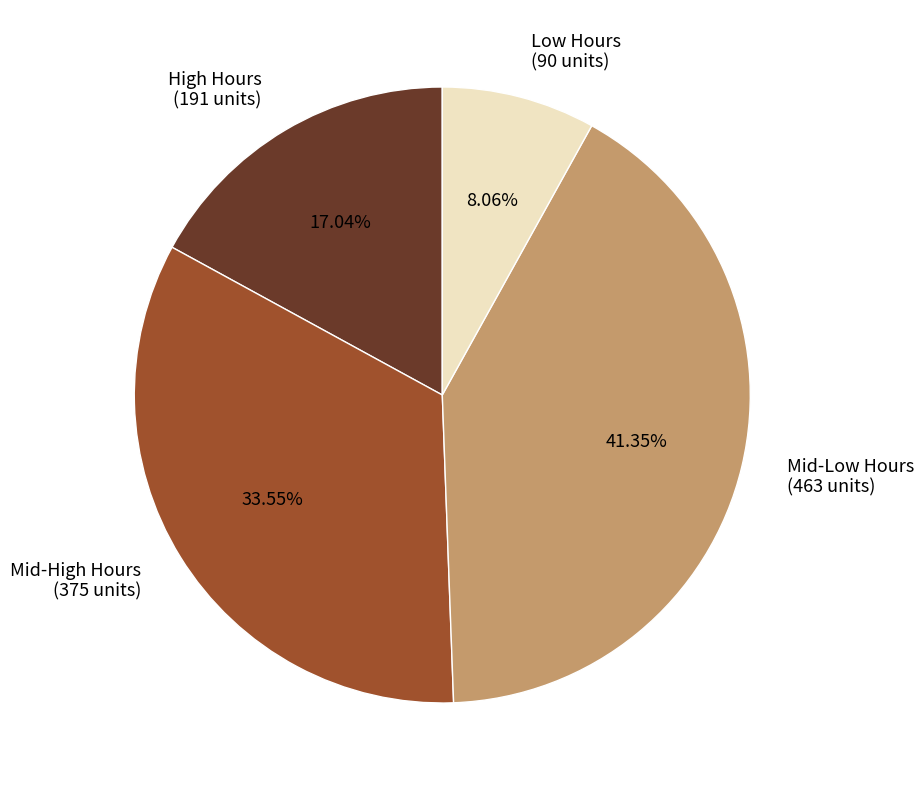

Does High Hours (191 units) represent more than half of the total?

No